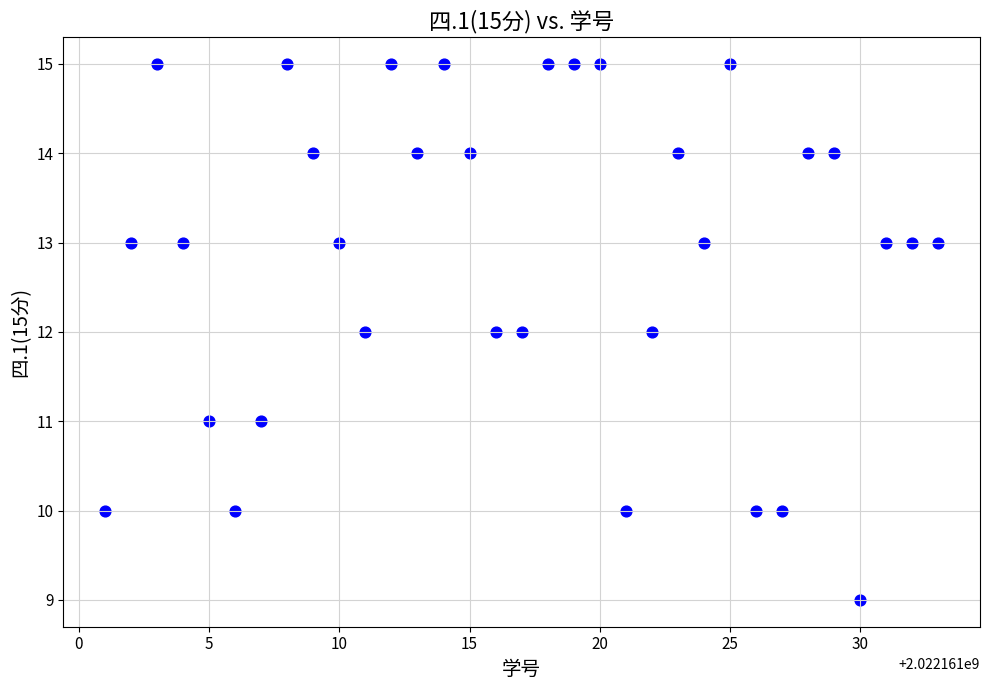

What is the range of X values (max minus min)?

32